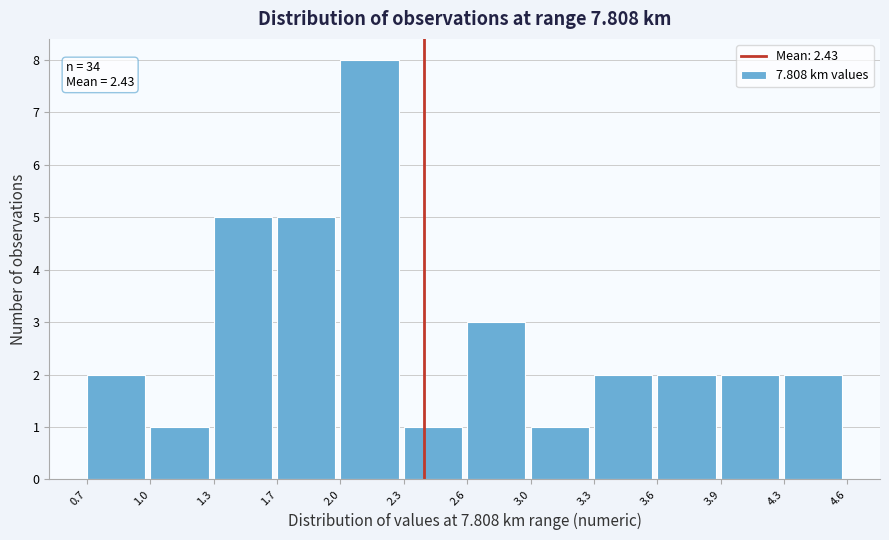

Reading left to right, list all the values displayed in this chart.

2	1	5	5	8	1	3	1	2	2	2	2